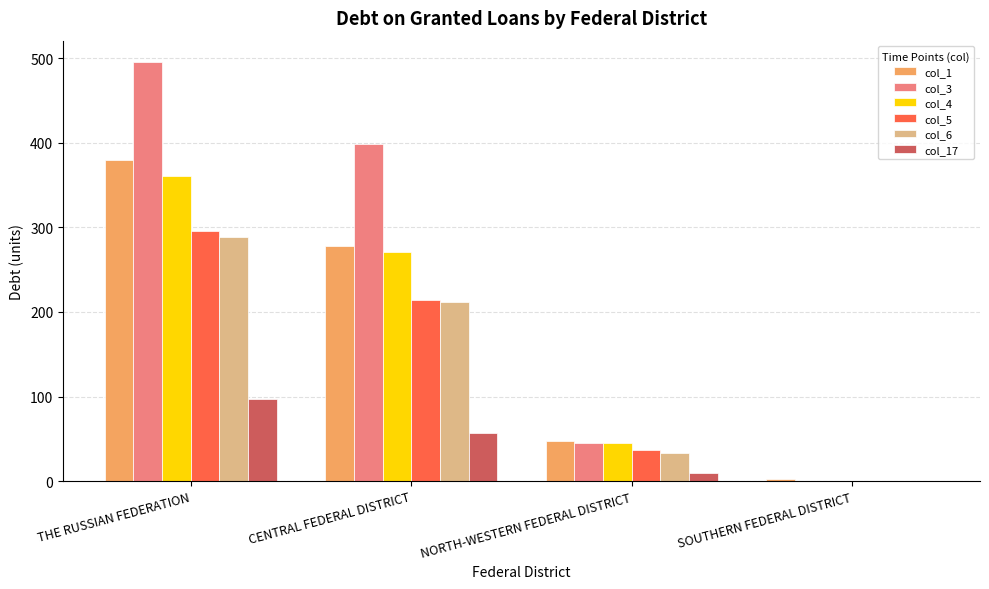

What is the total value across all series at THE RUSSIAN FEDERATION?

1919